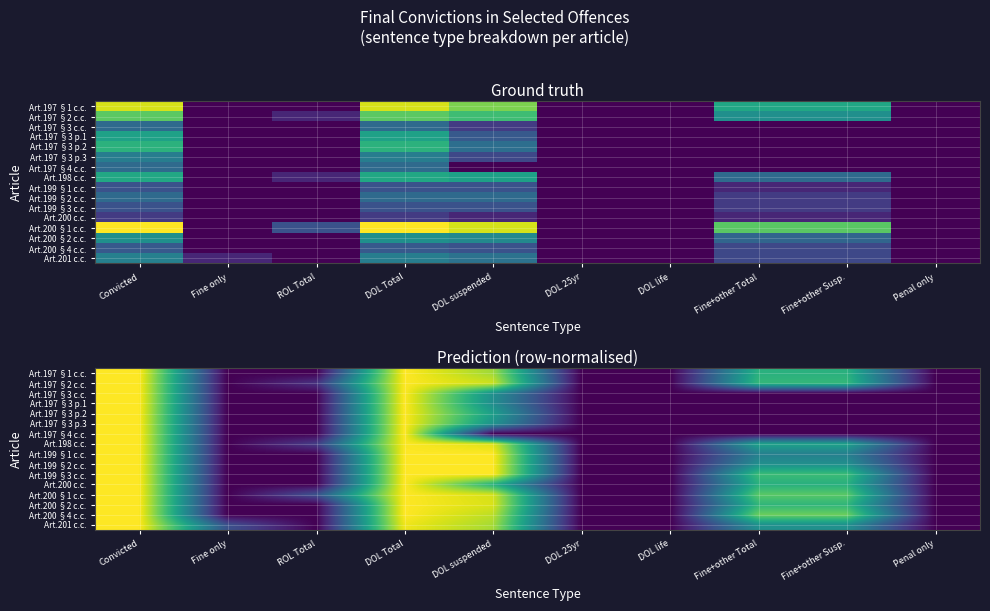

The Art.197 §4 c.c. series shows -0.4 at Fine only. True or false?

False